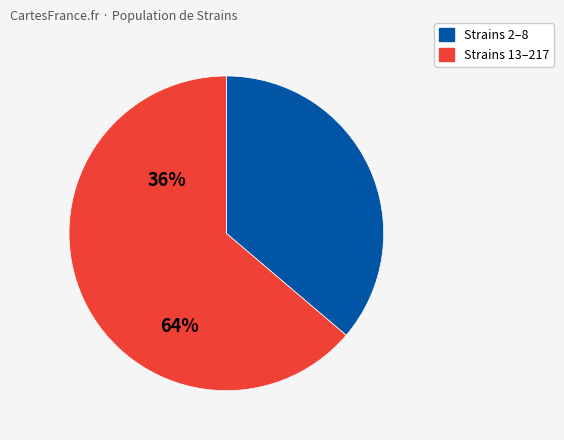

Is there any slice that represents more than half of the pie?

Yes